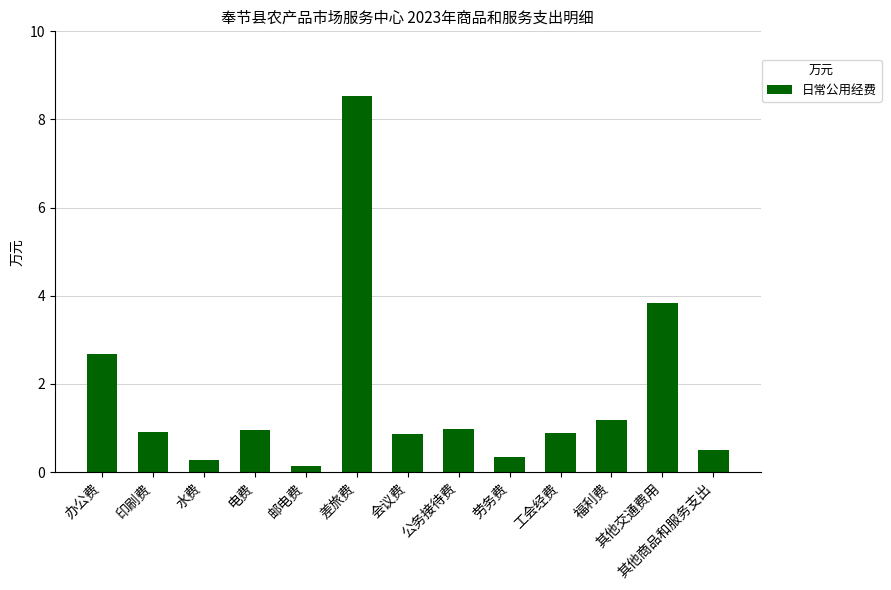

Read the value at 其他交通费用.

3.8